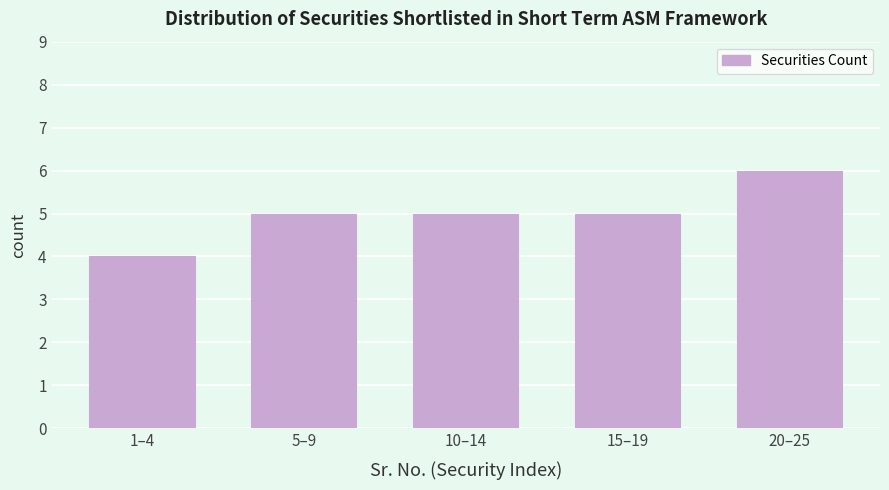

Reading left to right, what are all the values shown in this chart?

4	5	5	5	6